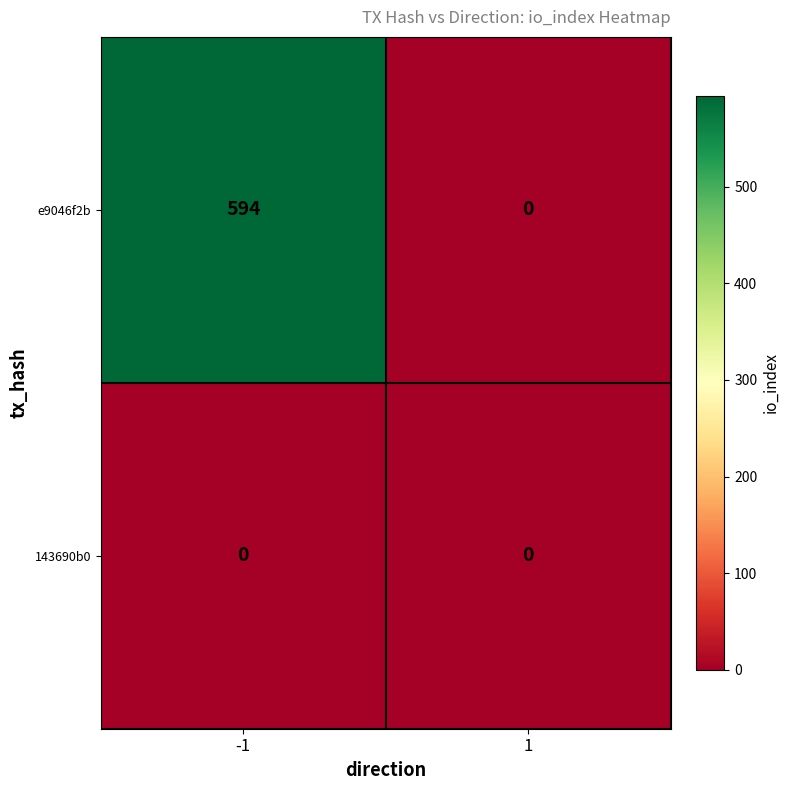

Is it true that e9046f2b equals -366 at 1?

False